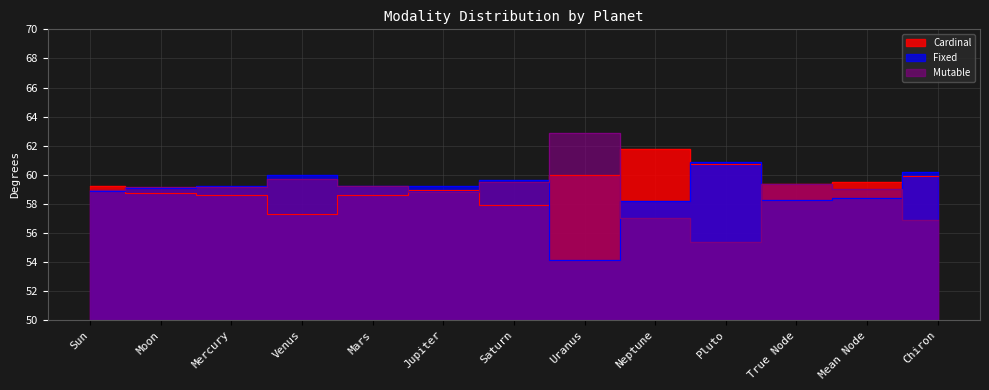

How many lines are shown in the chart?

3